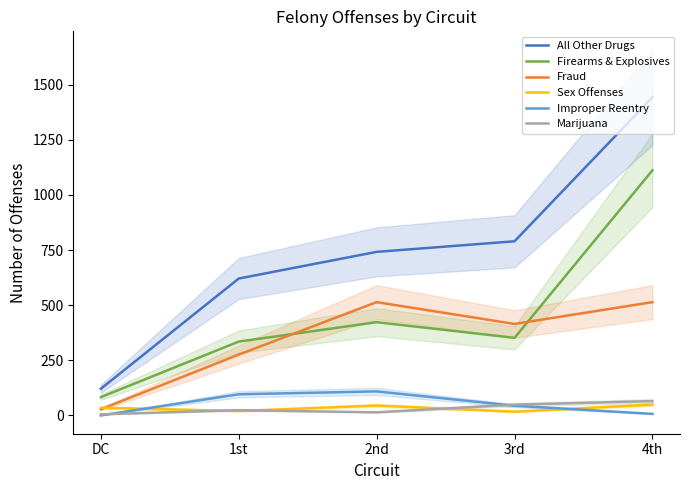

Rank the series by their maximum value, from highest to lowest.

All Other Drugs, Firearms & Explosives, Fraud, Improper Reentry, Marijuana, Sex Offenses